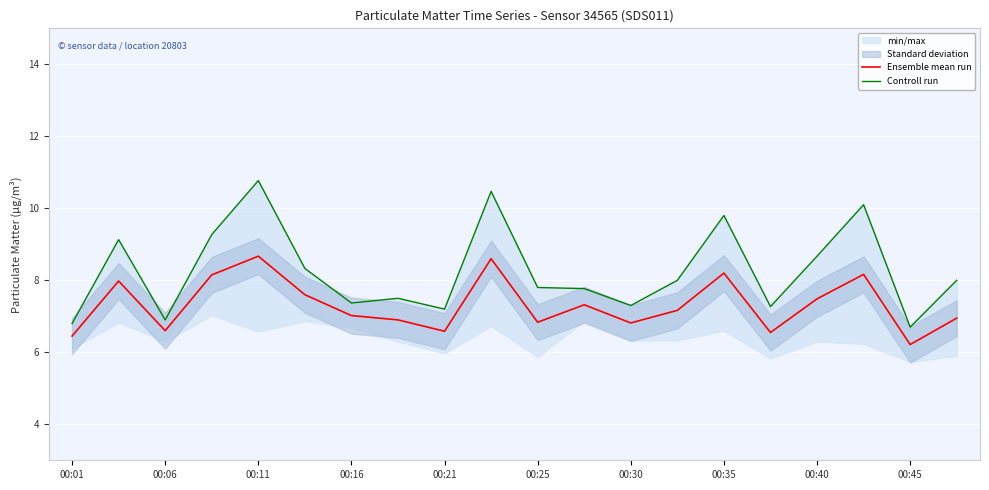

What is the minimum value for Ensemble mean run?

6.2